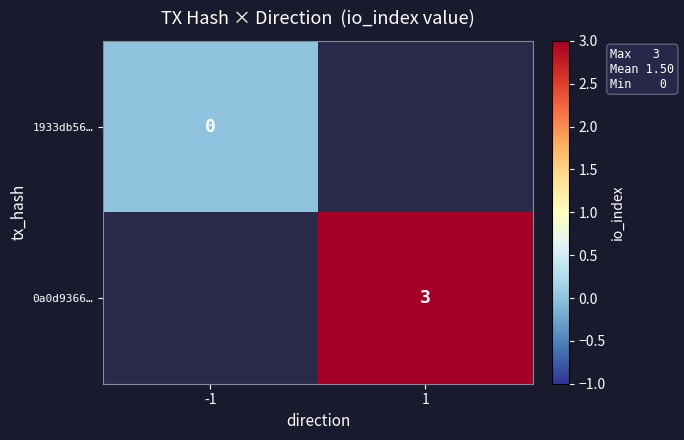

How many categories are shown in the chart?

2